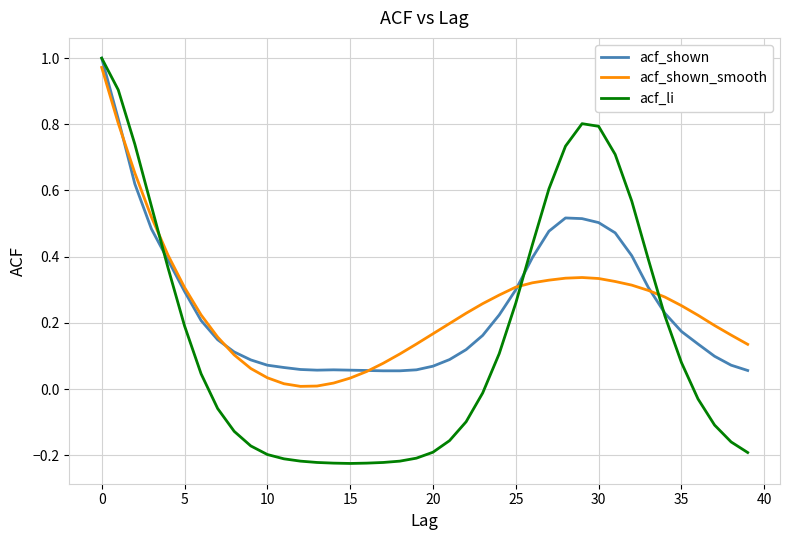

True or false: acf_shown and acf_shown_smooth intersect in this chart.

True